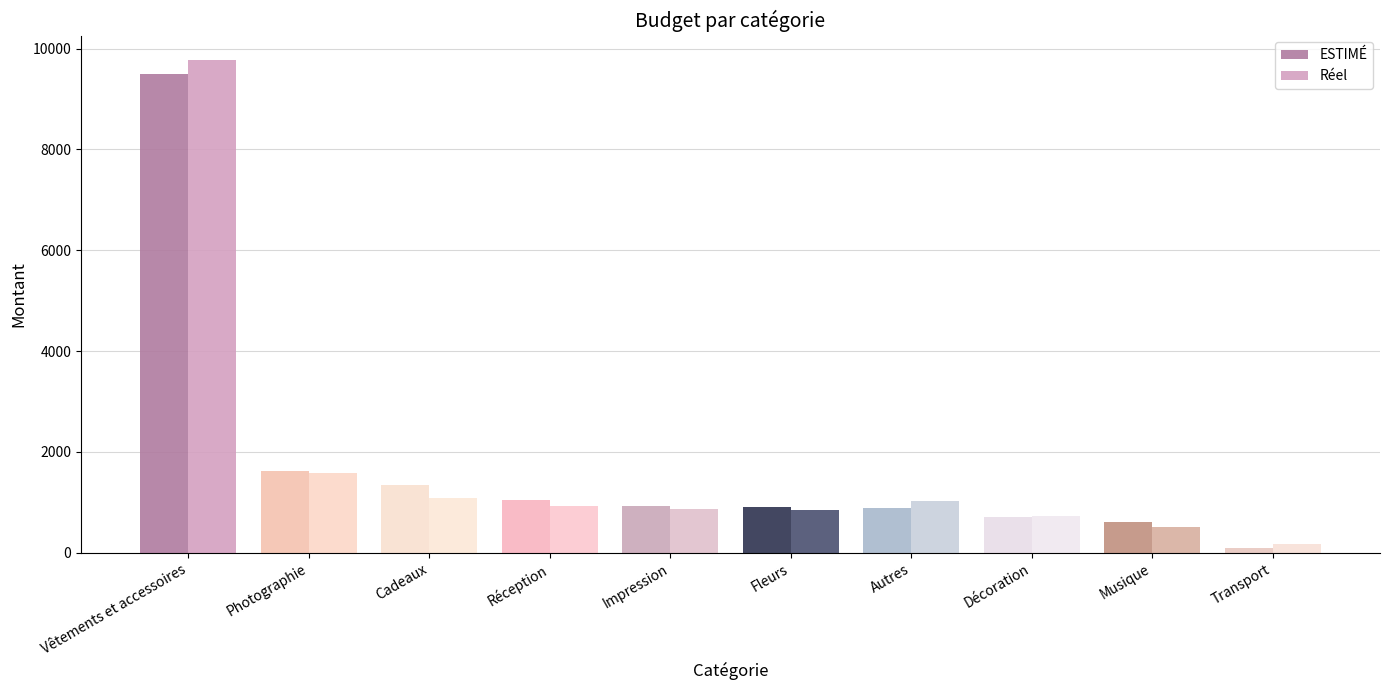

At Musique, list the series in order from smallest to largest.

Réel, ESTIMÉ